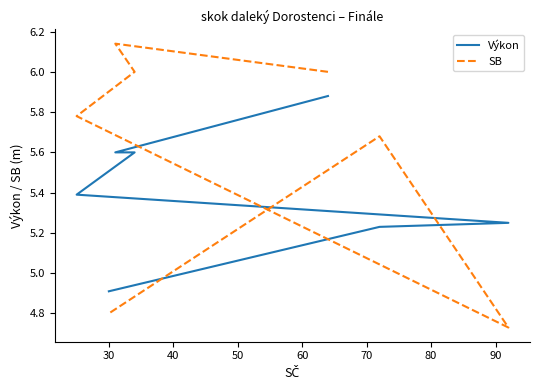

What is the spread (max minus min) of values at 70?

0.4